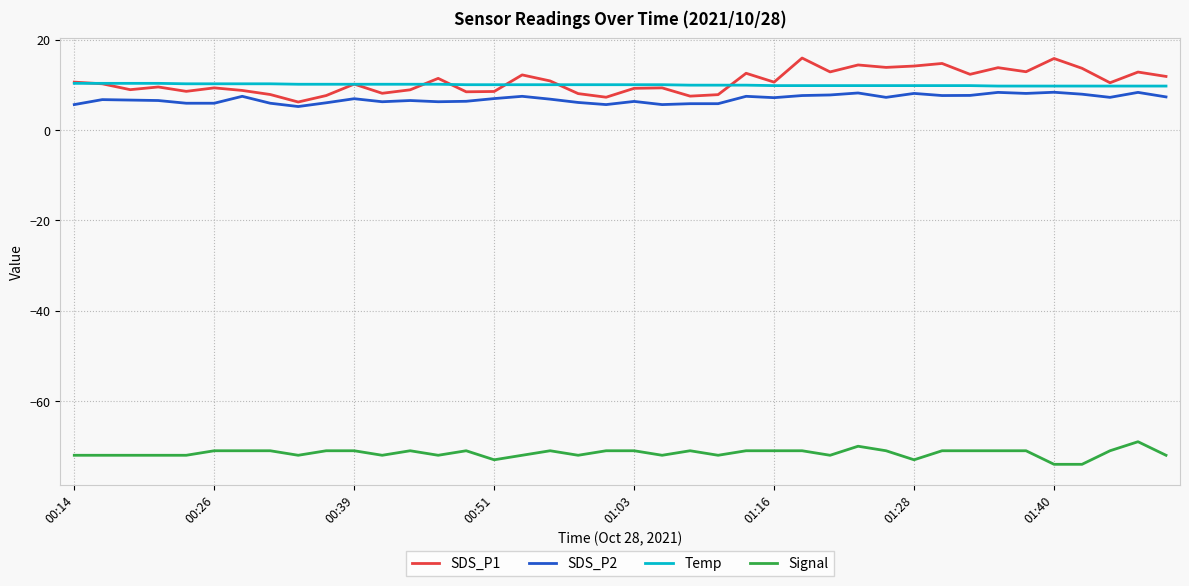

True or false: SDS_P1 and Signal cross at least once.

False